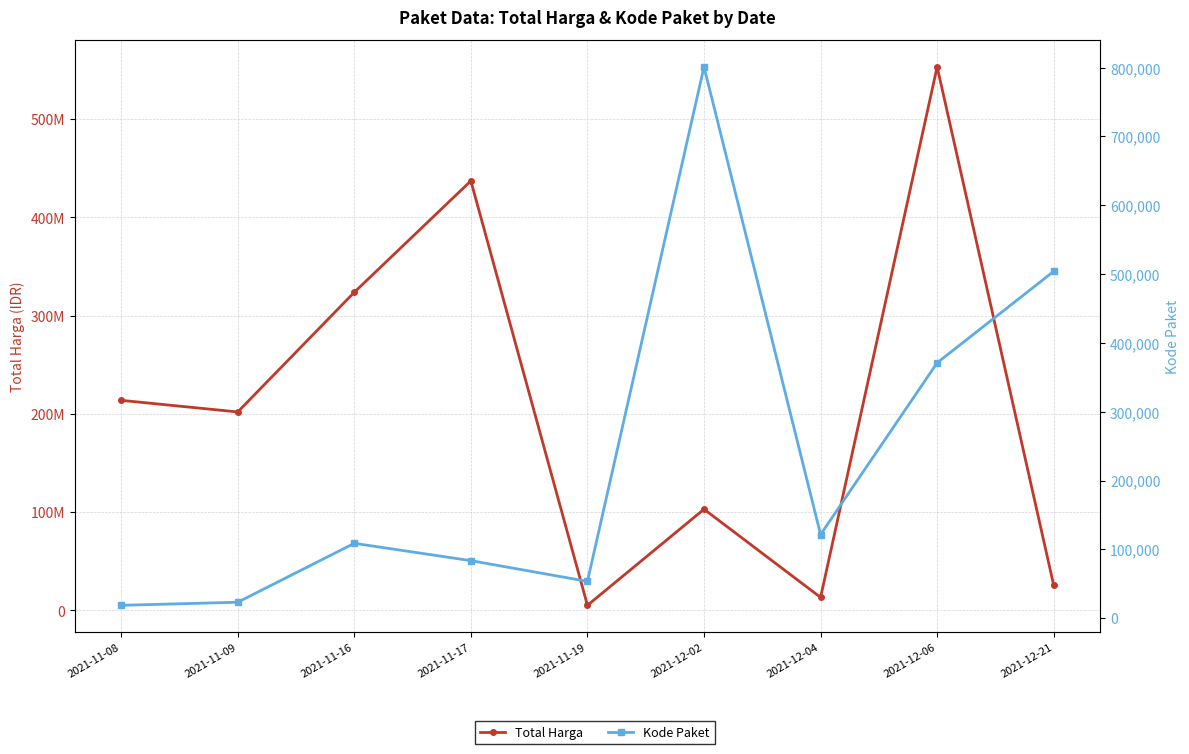

What is the average value of the Total Harga series?

208562991